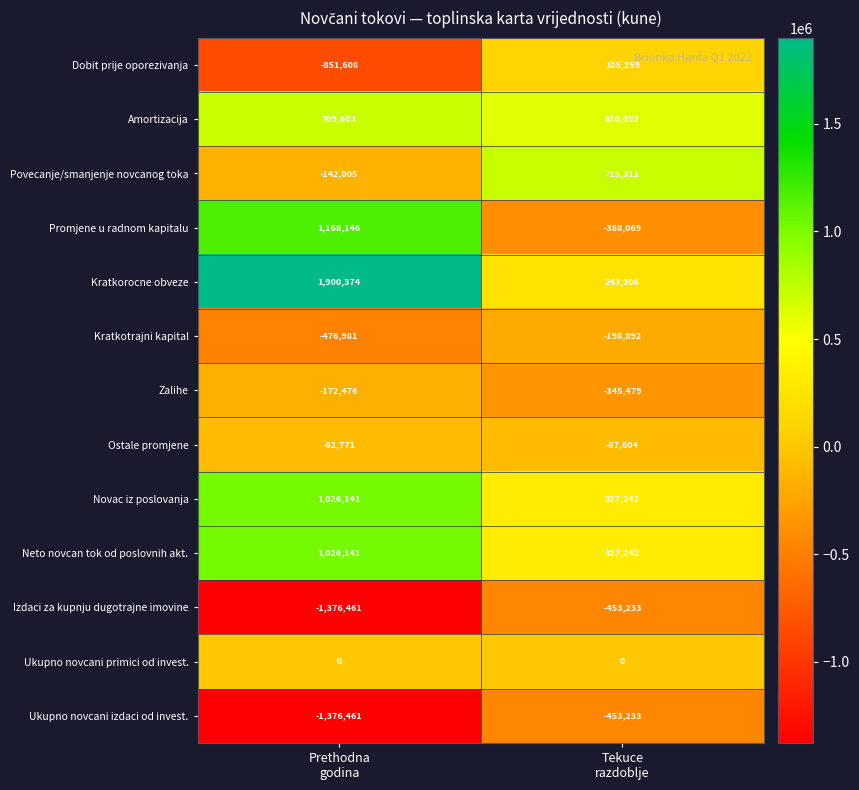

What is the smallest value displayed?

-1376461